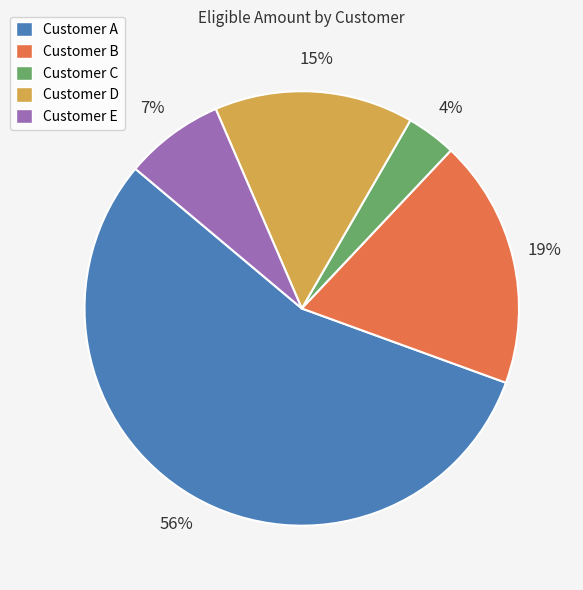

To the nearest percent, what portion does Customer C represent?

4%